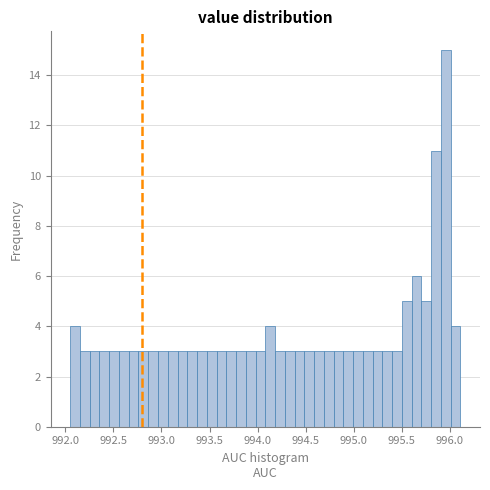

Around what value on the x-axis is the tallest bar? Give the approximate position of its centre, as read against the axis.

995.95